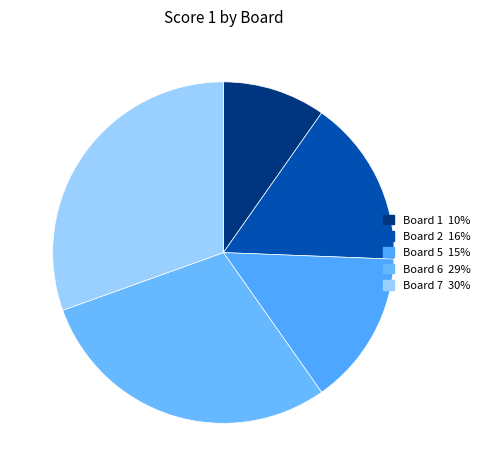

Which slice is the largest?

Board 7